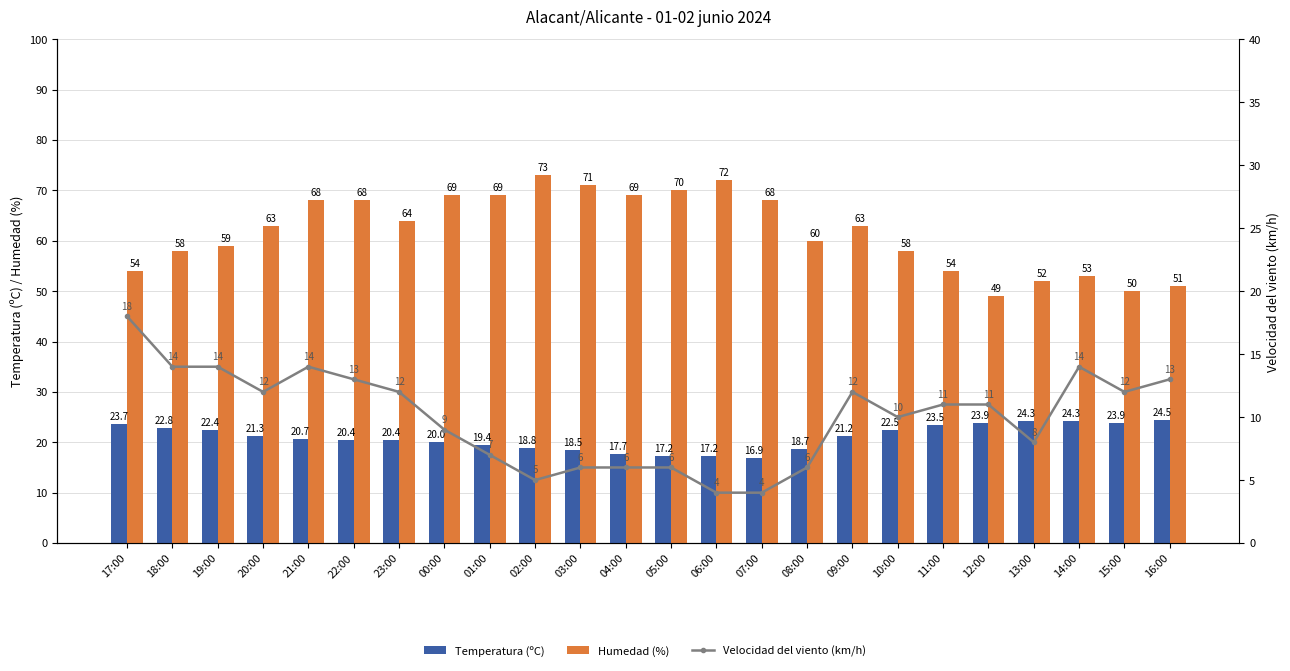

What are all the series names shown in the legend?

Temperatura (ºC), Humedad (%), Velocidad del viento (km/h)